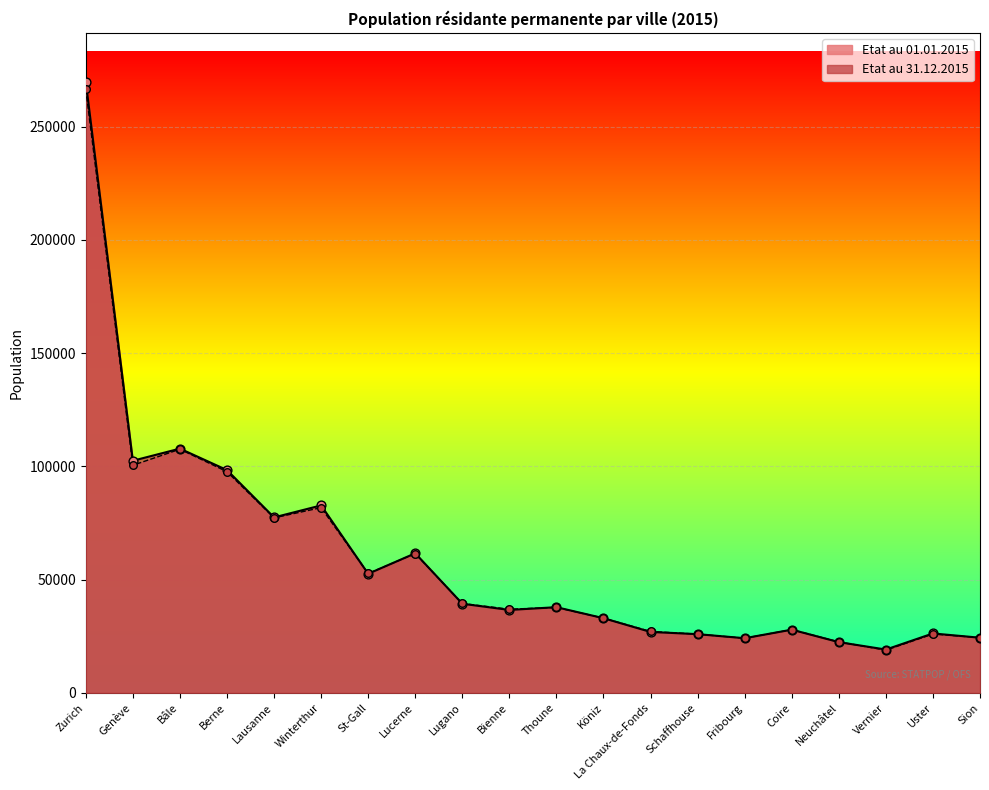

Which series contains the lowest Y value?

Etat au 01.01.2015